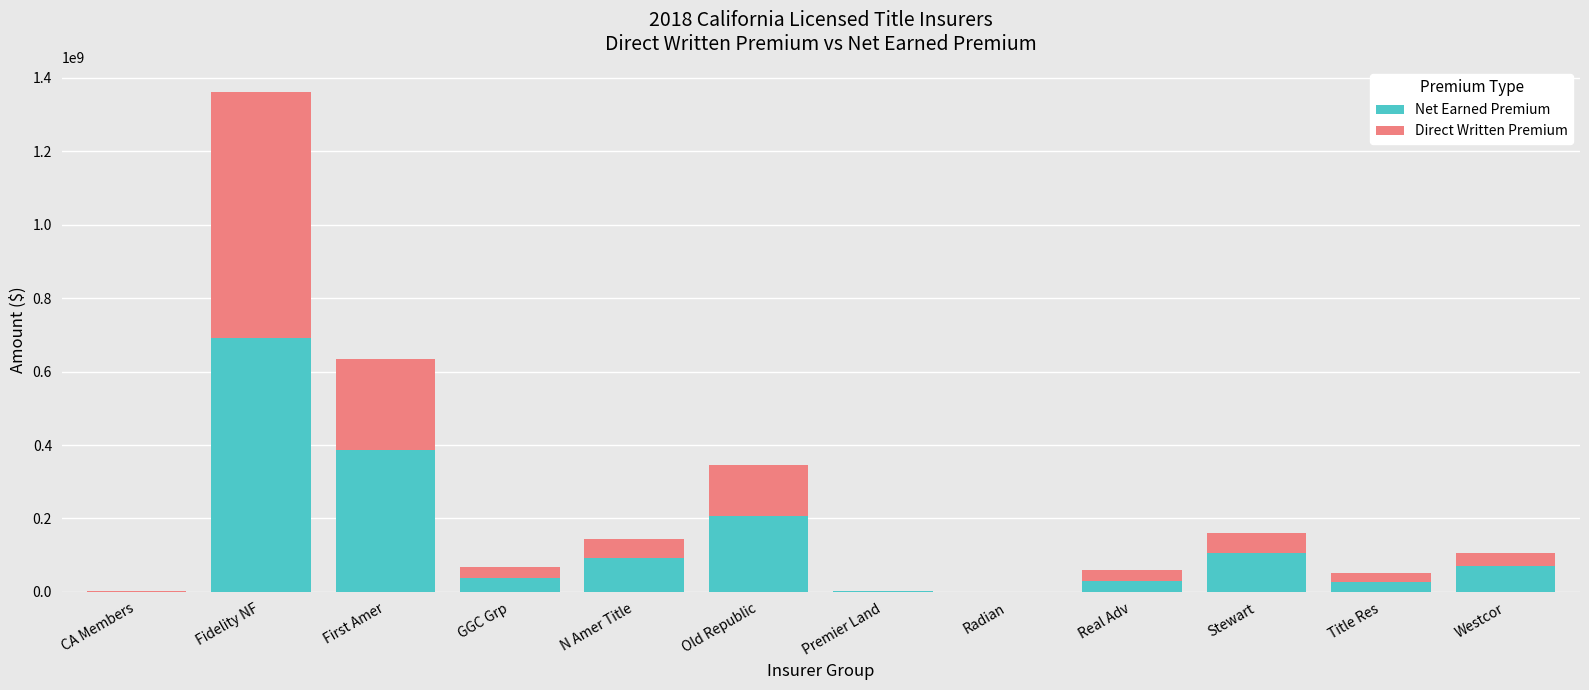

What is the sum of all Net Earned Premium values?

1653274455